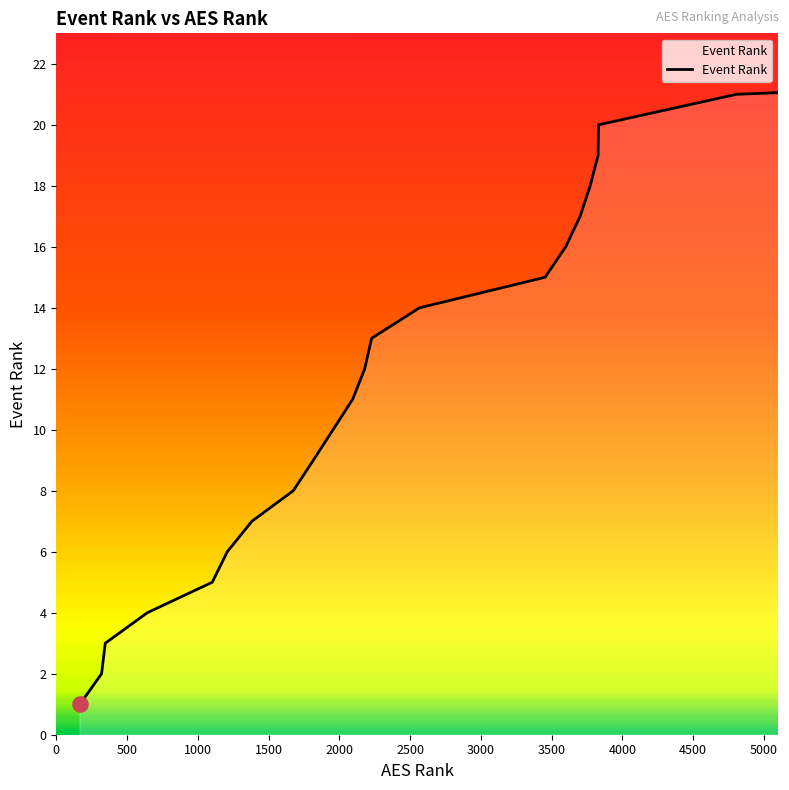

What is the maximum value shown in the chart?

22